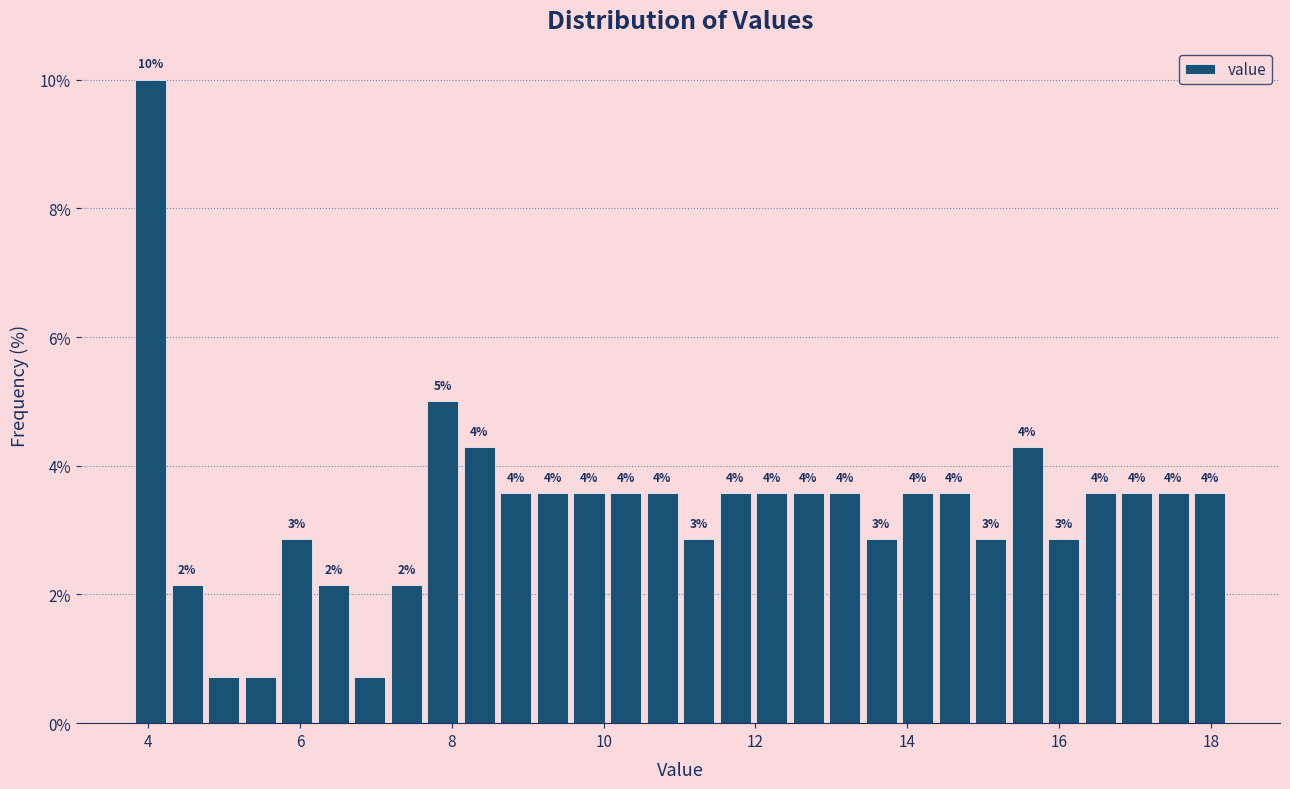

Read against the x-axis, roughly where is the centre of the tallest bar?

4.0